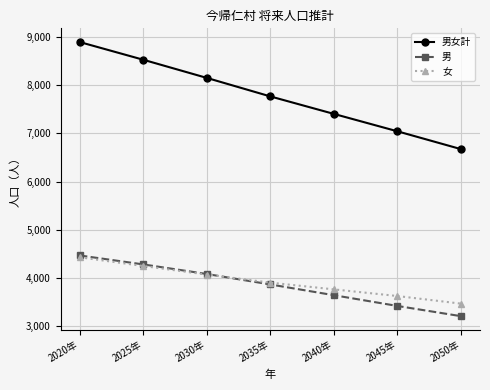

What are all the series names shown in the legend?

男女計, 男, 女